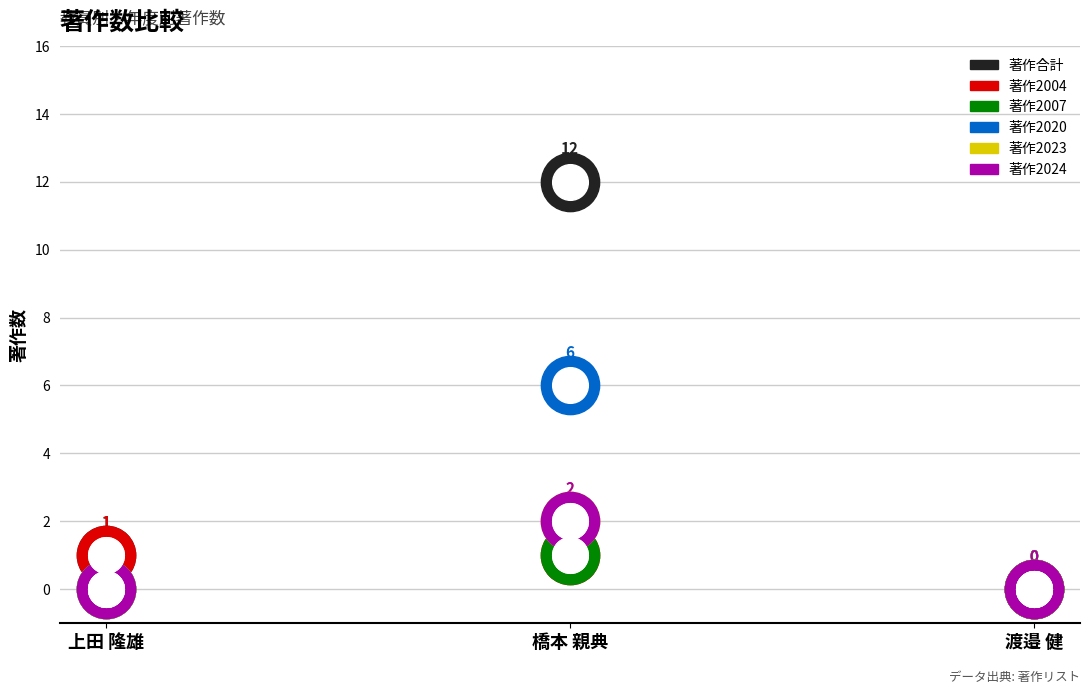

Which series has the largest total across all categories?

著作合計